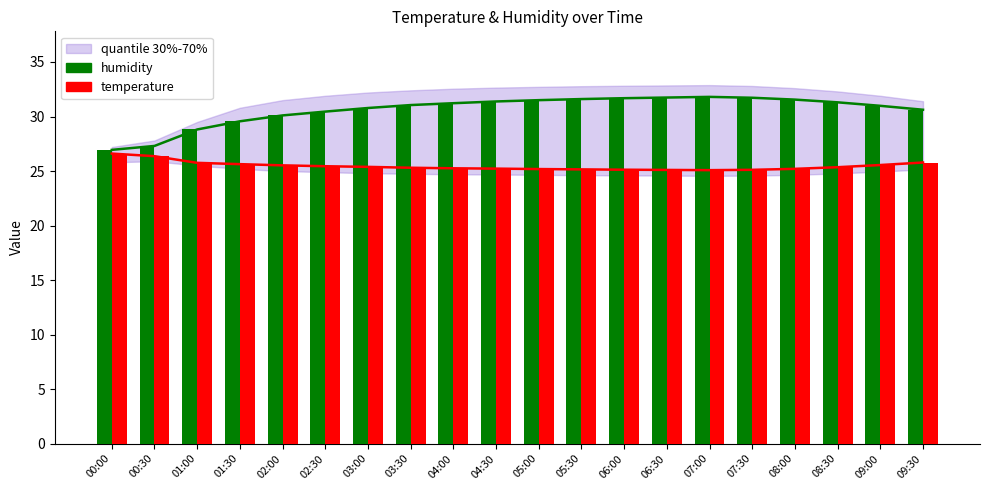

The value of humidity at 05:00 is 31.5. True or false?

True